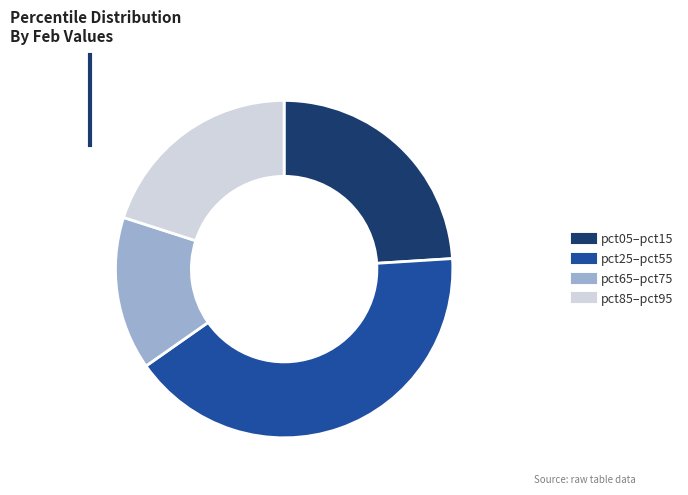

Is there any slice that represents more than half of the pie?

No